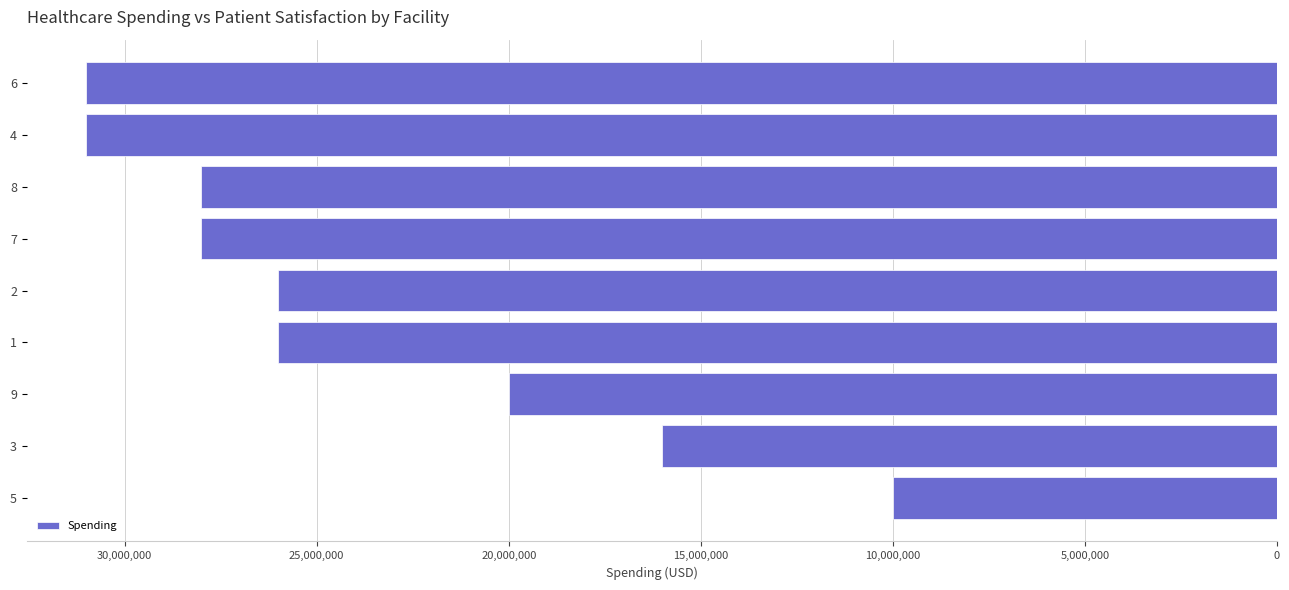

How many series are shown in this chart?

1